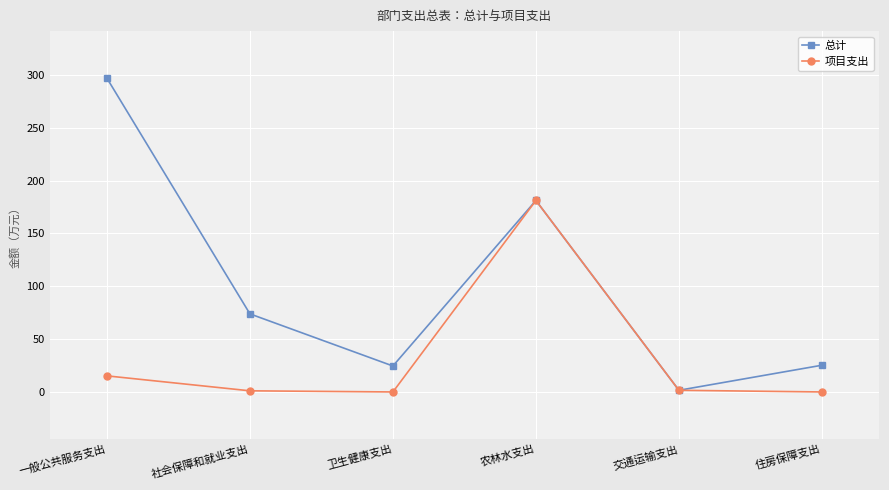

Where is the first local minimum for 总计?

卫生健康支出